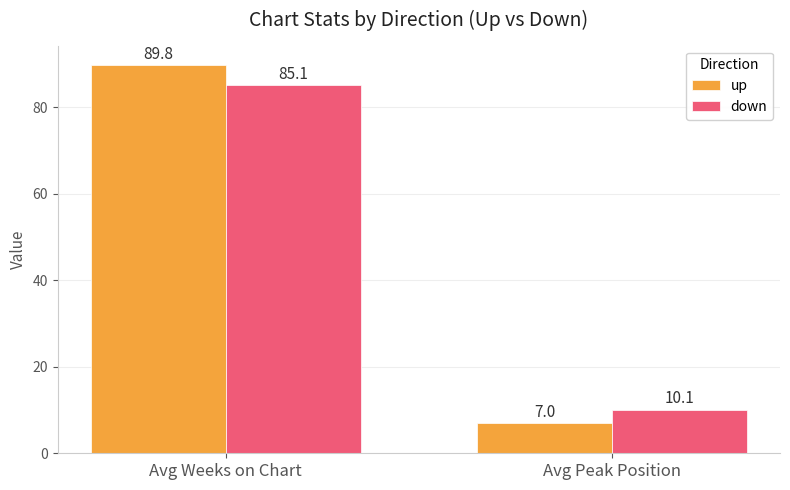

What position from the right is Avg Weeks on Chart?

2